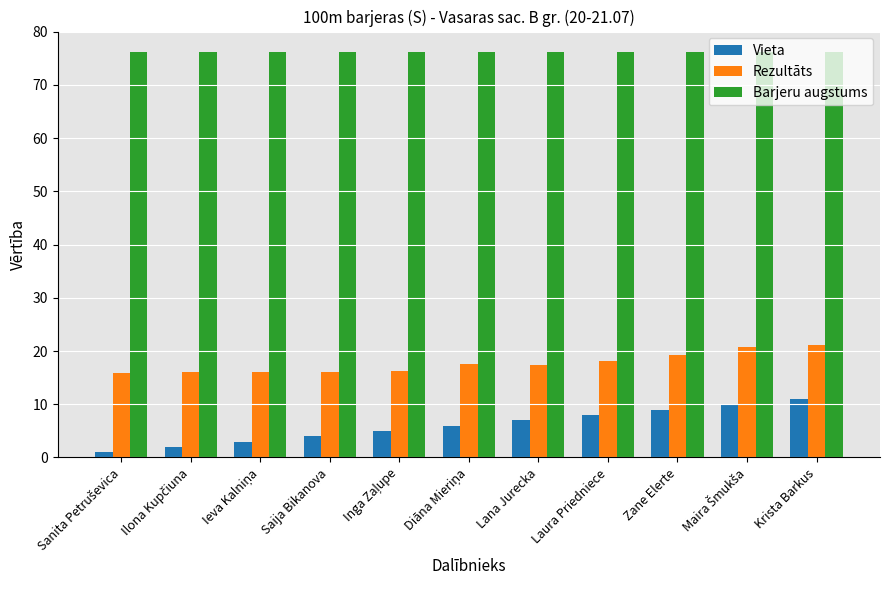

What is the highest value of the Barjeru augstums series?

76.2